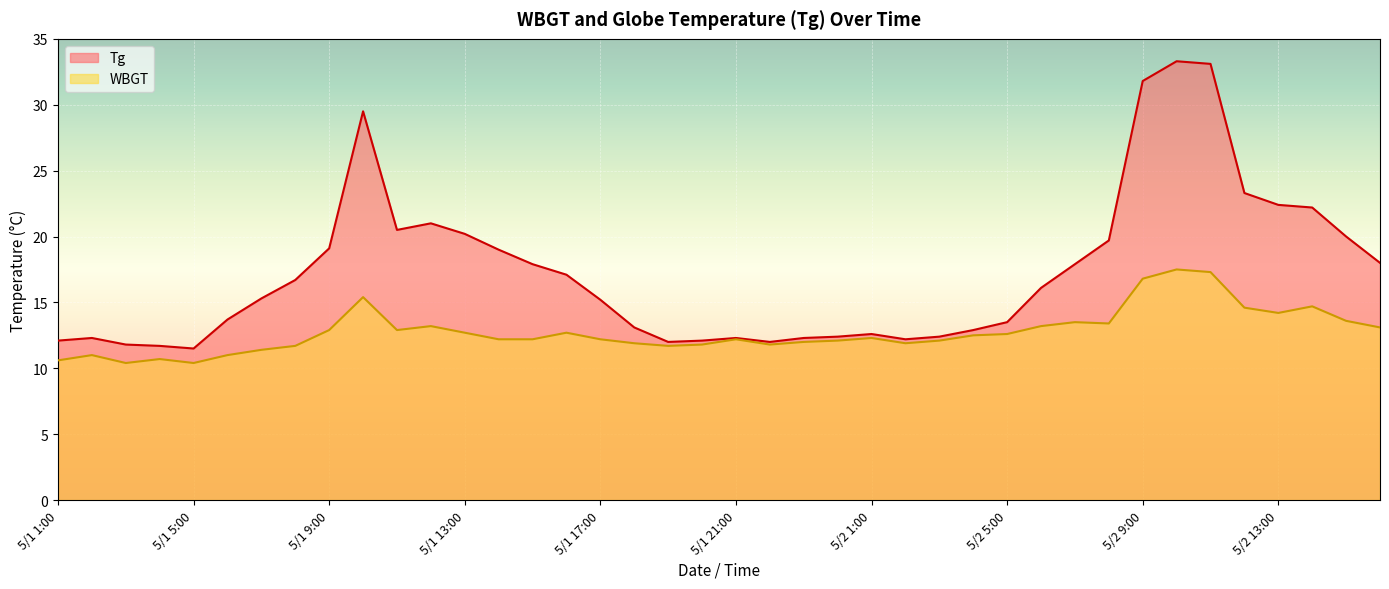

What are all the series names shown in the legend?

Tg, WBGT